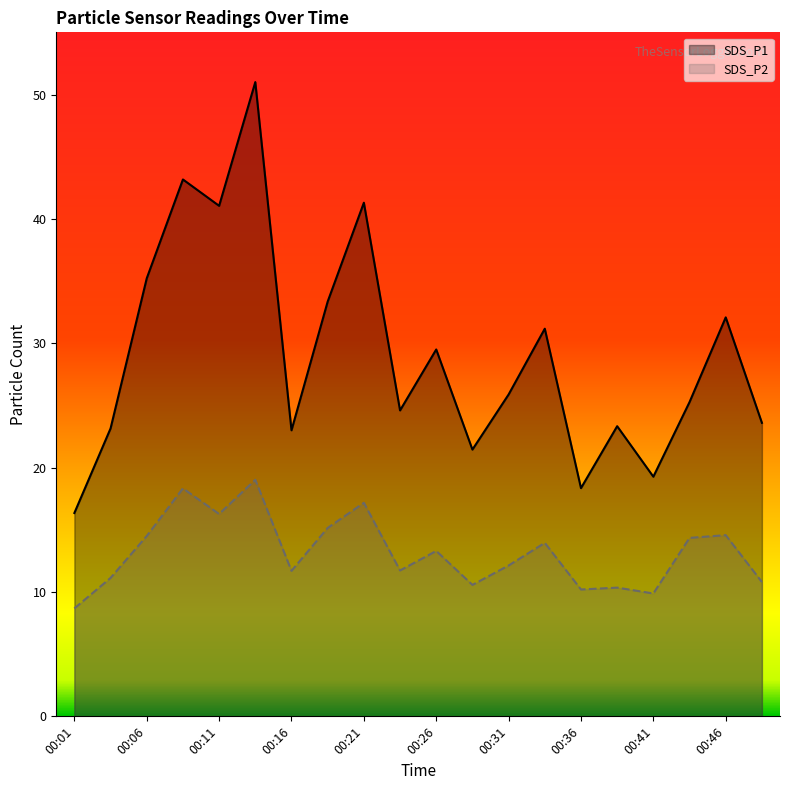

What are all the series names shown in the legend?

SDS_P1, SDS_P2